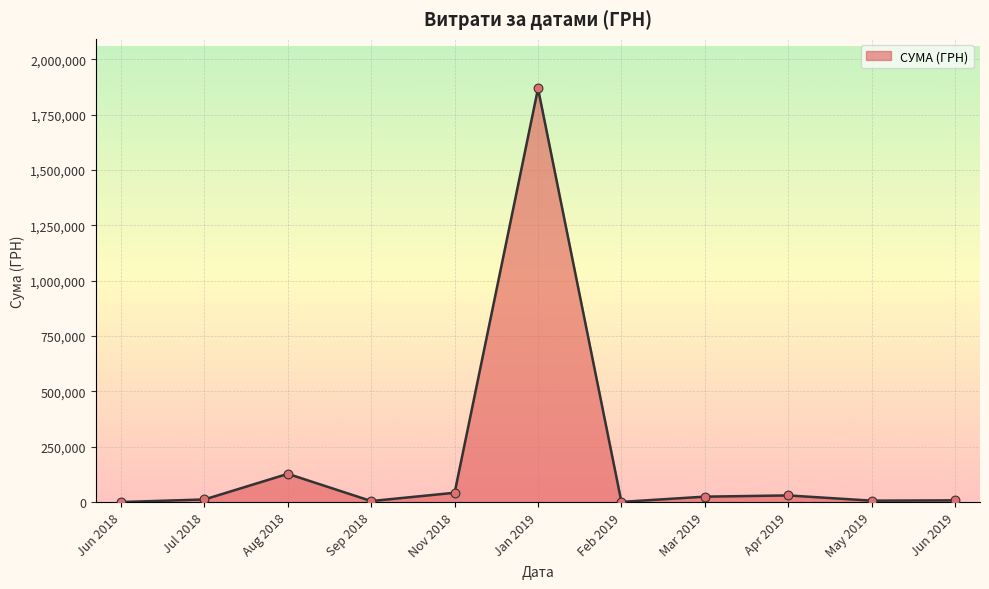

Is it true that the value at Jan 2019 is 485628.2?

False